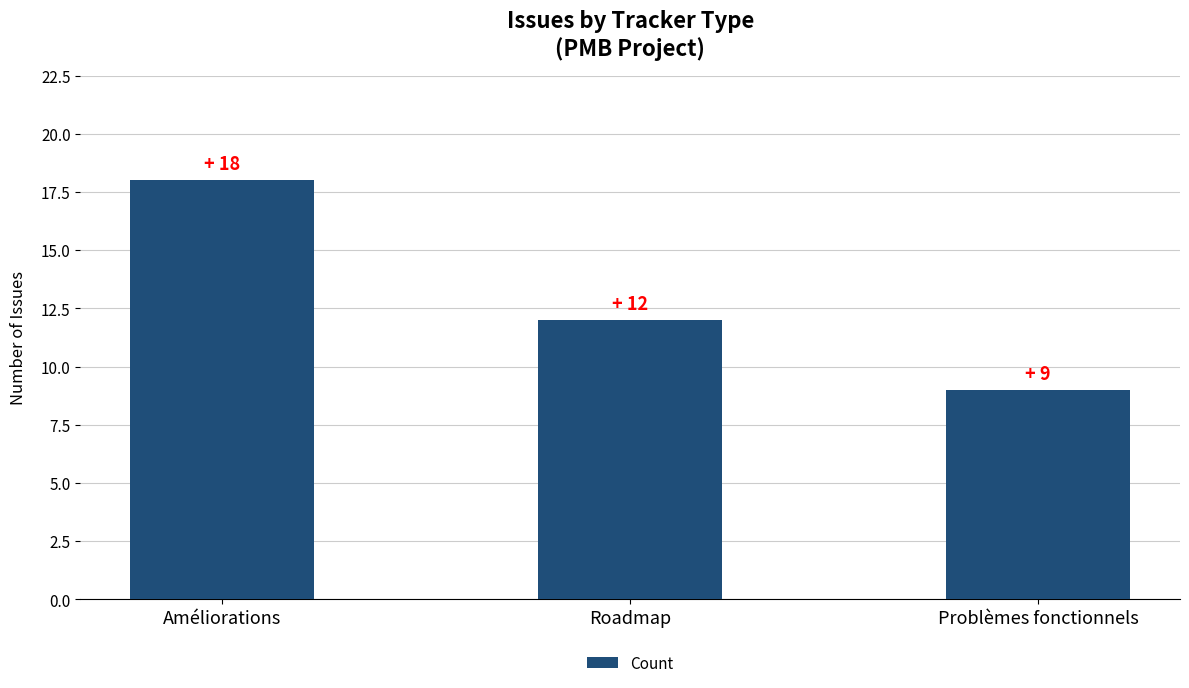

What is the change in value from Améliorations to Problèmes fonctionnels?

-9